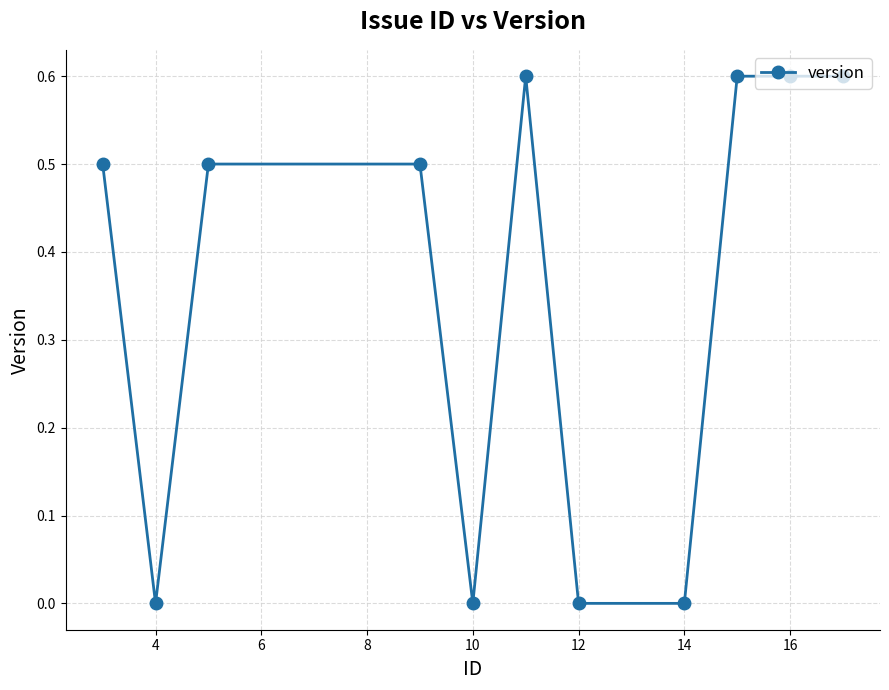

How many categories are shown in the chart?

11